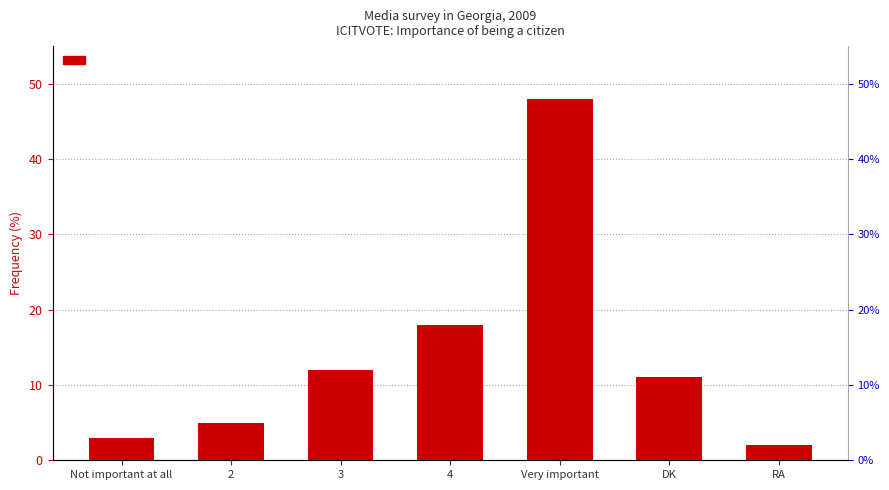

At which label is the value closest to 25?

4